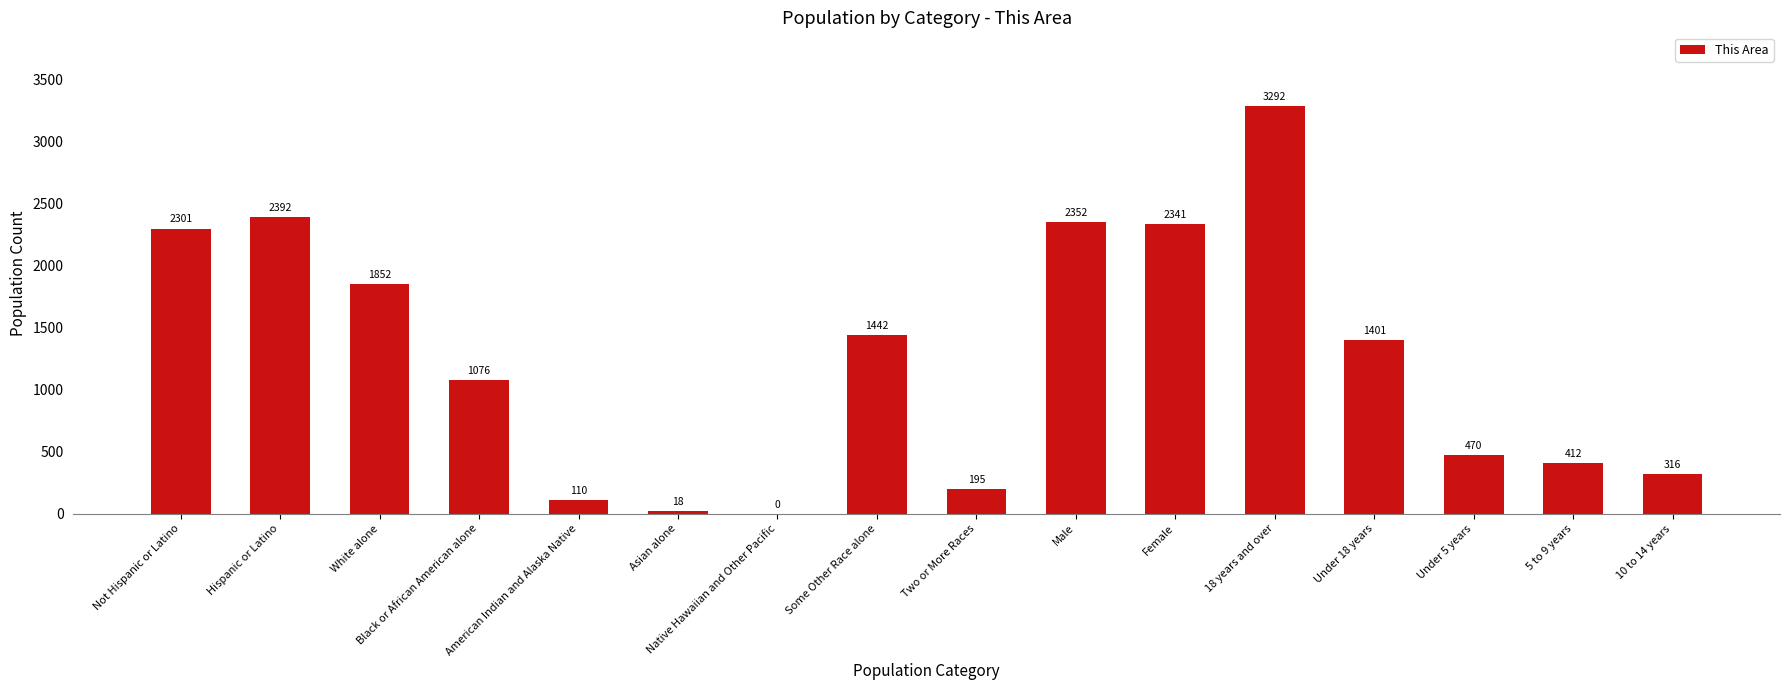

Between Asian alone and Not Hispanic or Latino, which is larger?

Not Hispanic or Latino